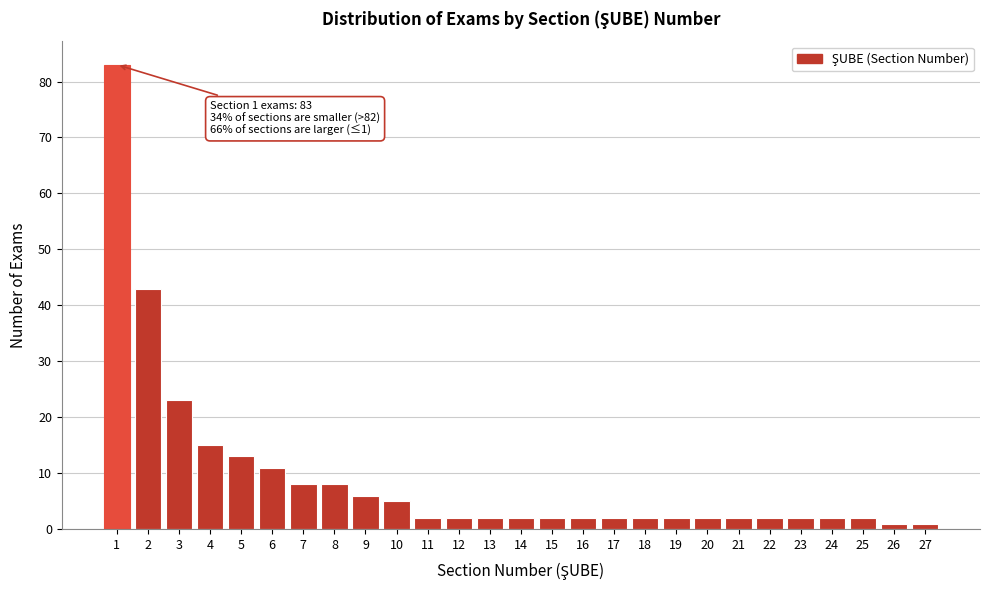

Reading left to right, extract all data points from this chart.

1=83	2=43	3=23	4=15	5=13	6=11	7=8	8=8	9=6	10=5	11=2	12=2	13=2	14=2	15=2	16=2	17=2	18=2	19=2	20=2	21=2	22=2	23=2	24=2	25=2	26=1	27=1